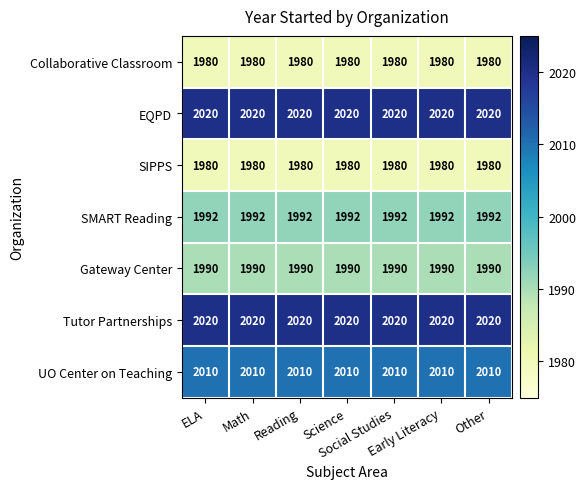

At how many categories does at least one series exceed 2007?

7